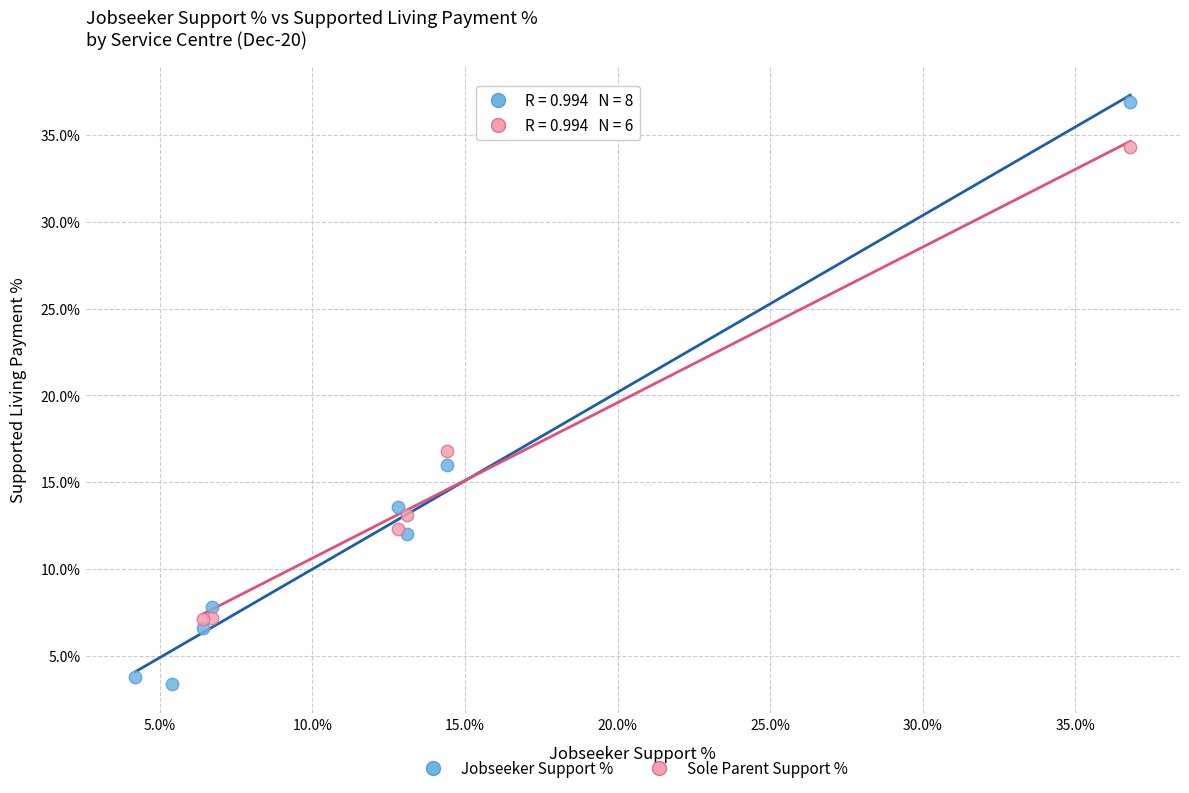

Which series reaches the maximum Y coordinate?

Jobseeker Support %